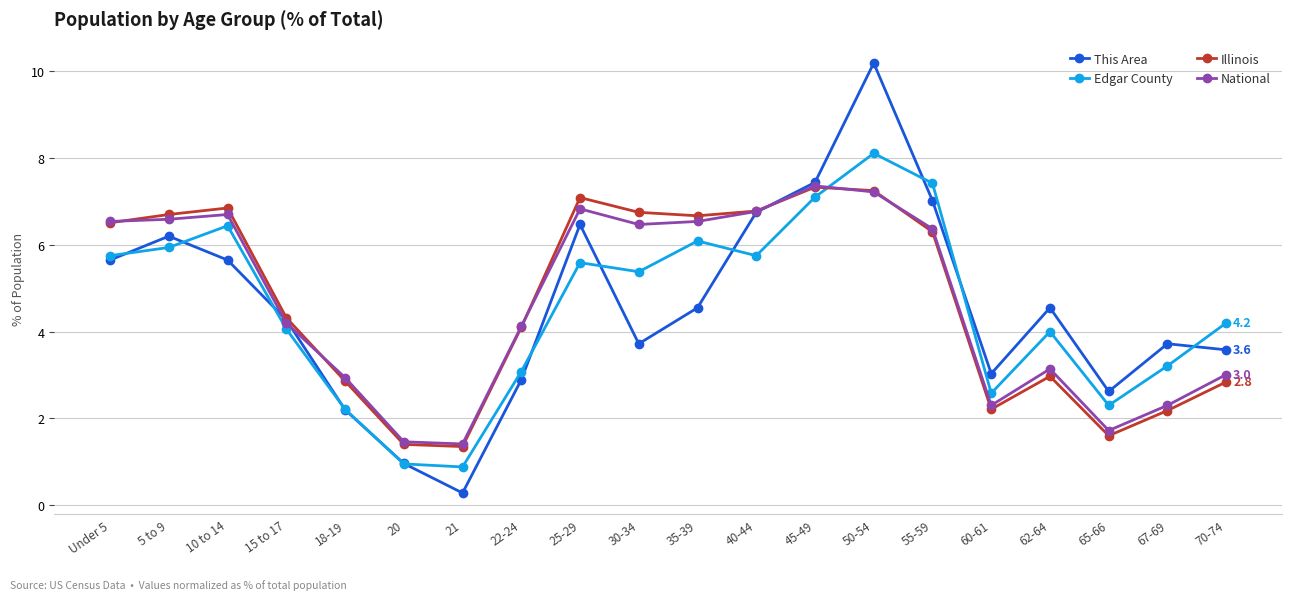

How many lines are shown in the chart?

4